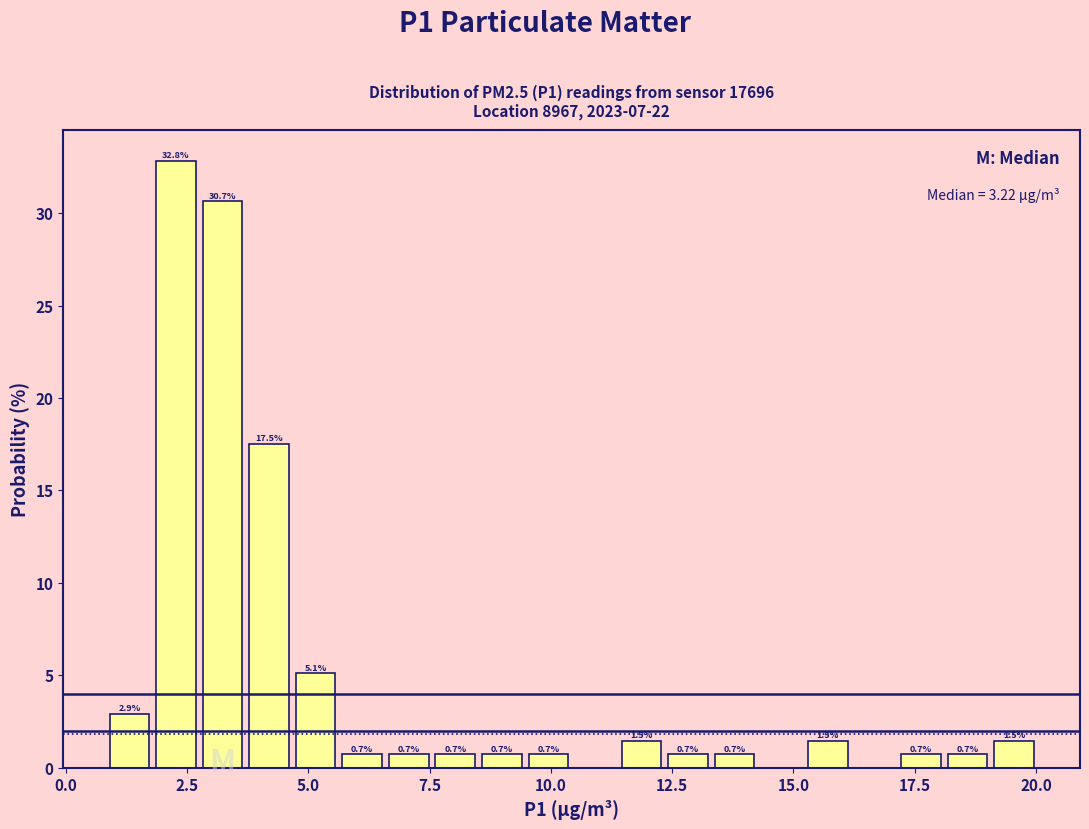

Around what value on the x-axis is the tallest bar? Give the approximate position of its centre, as read against the axis.

2.5